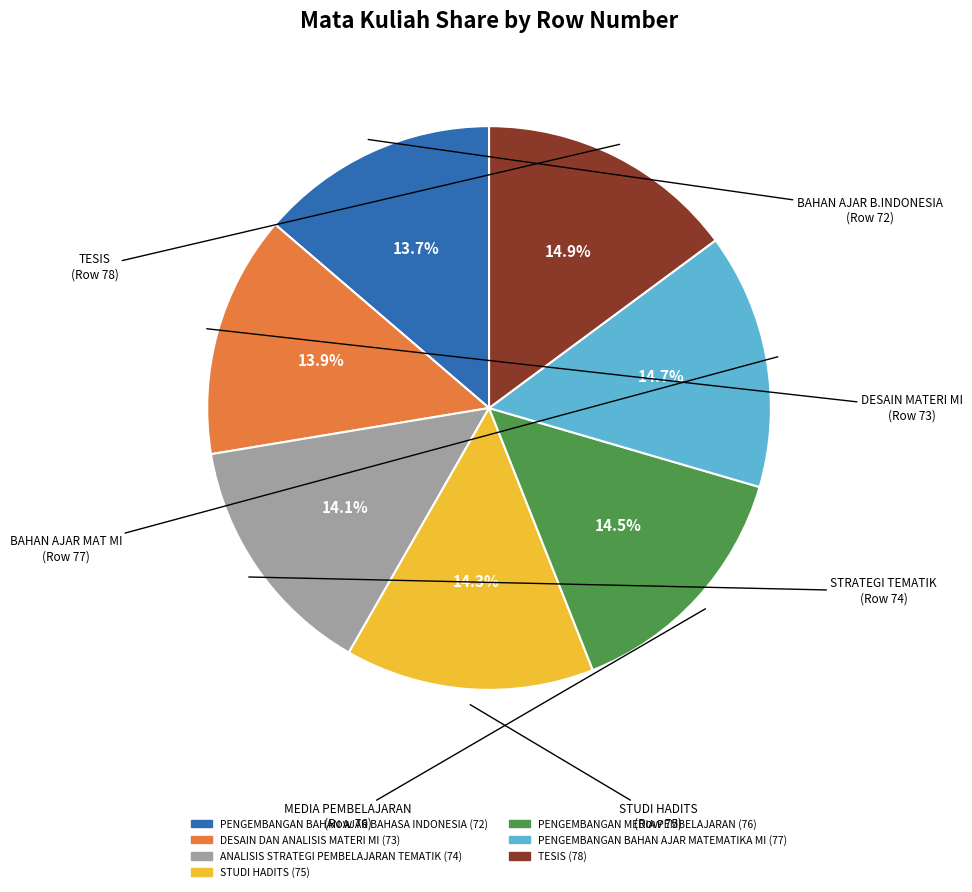

Does any single category account for the majority?

No